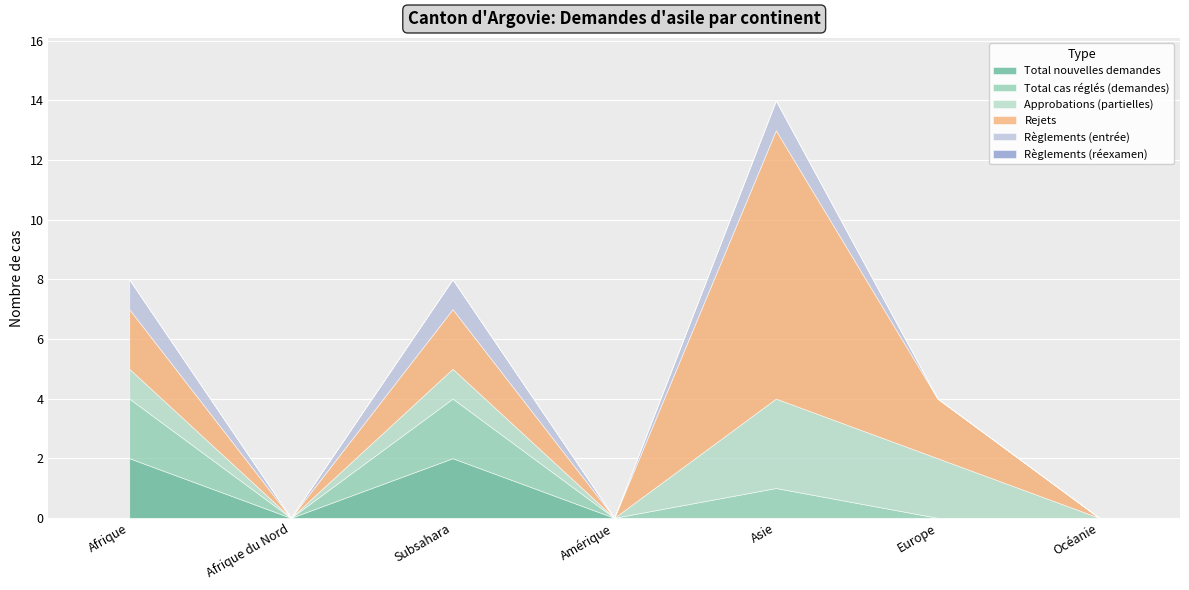

True or false: Règlements (entrée) and Approbations (partielles) intersect in this chart.

False